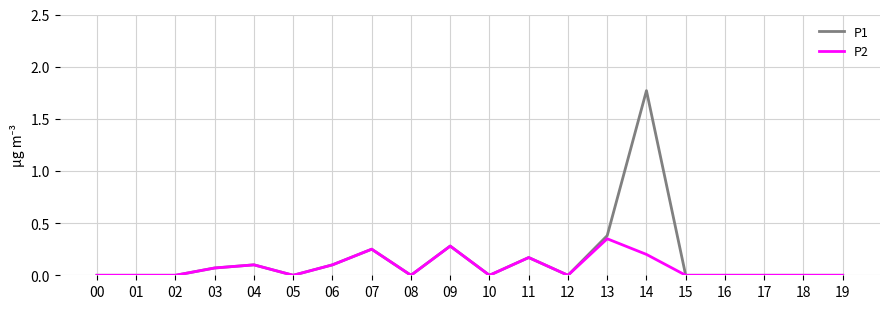

At which category is the sum across all series the highest?

14